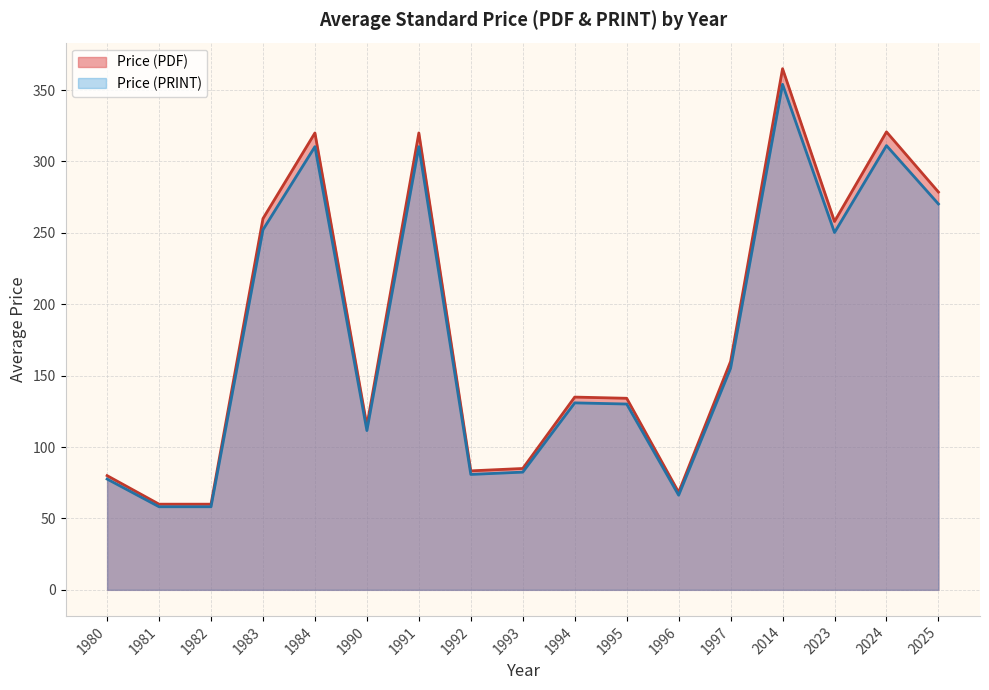

What is the spread (max minus min) of values at 1997?

4.8